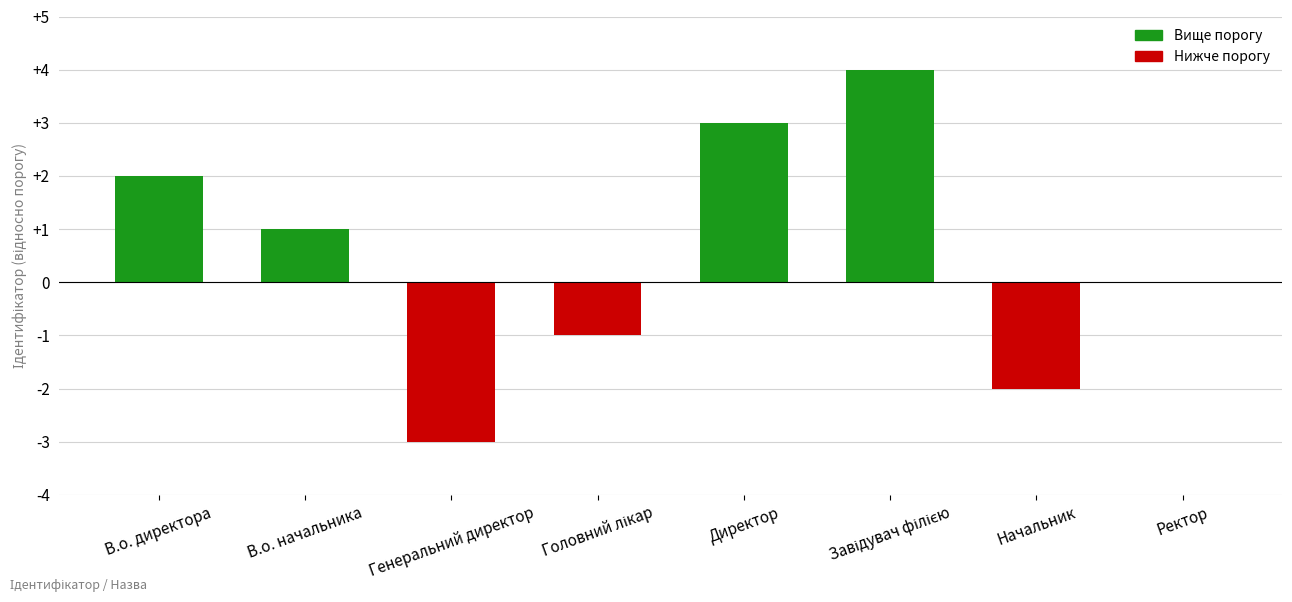

What is the greatest value displayed?

4